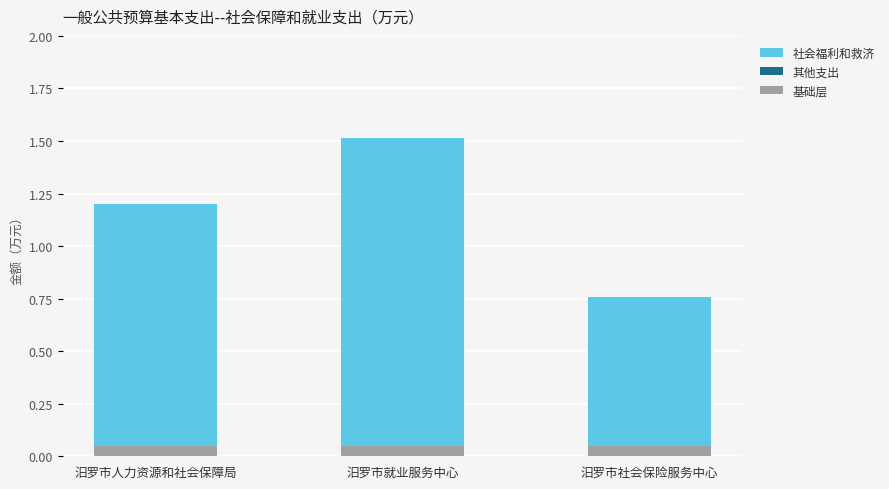

What is the difference between the highest and lowest values at 汨罗市就业服务中心?

1.5